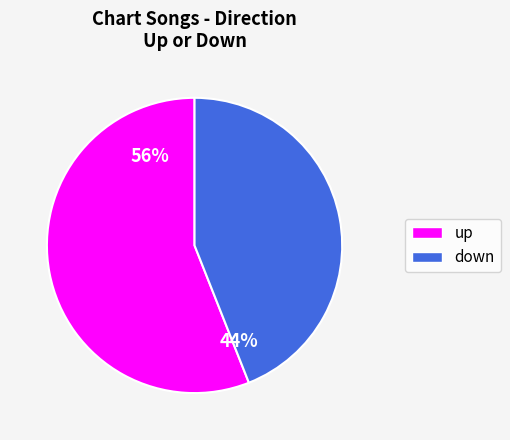

What is the ratio of the value at down to the value at up?

0.8